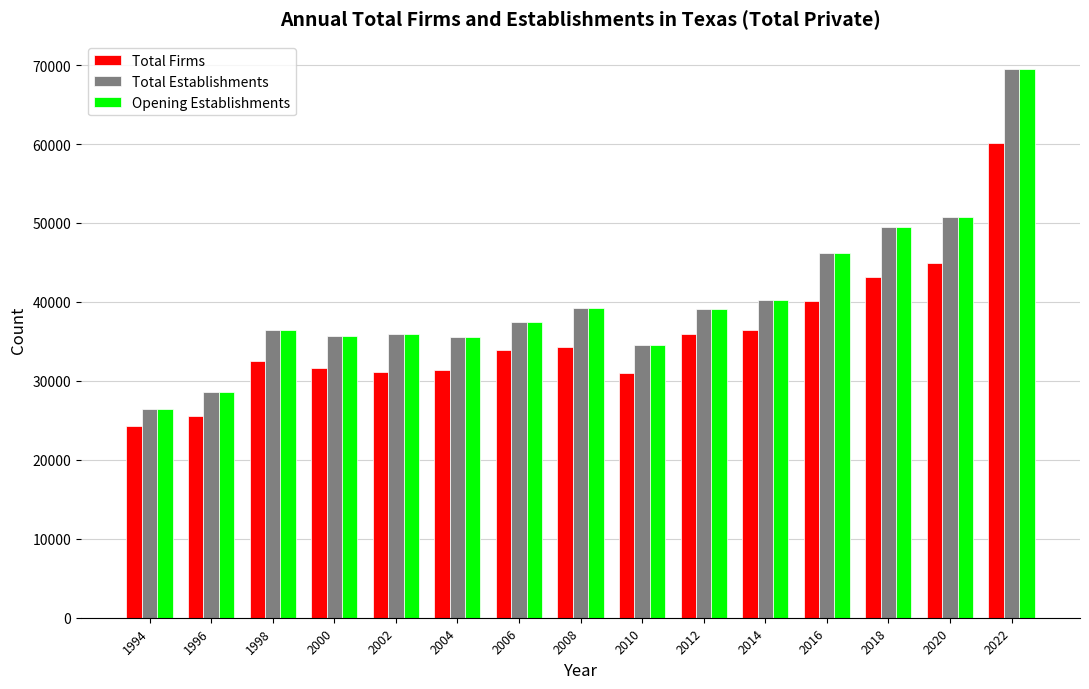

How many distinct data groups are displayed?

3